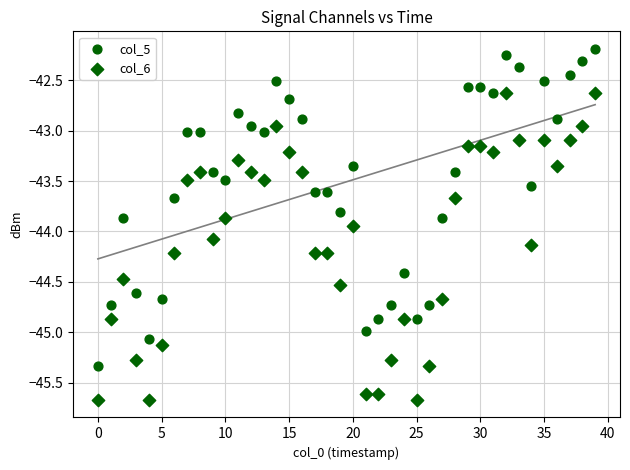

How many points are shown in the scatter plot?

80